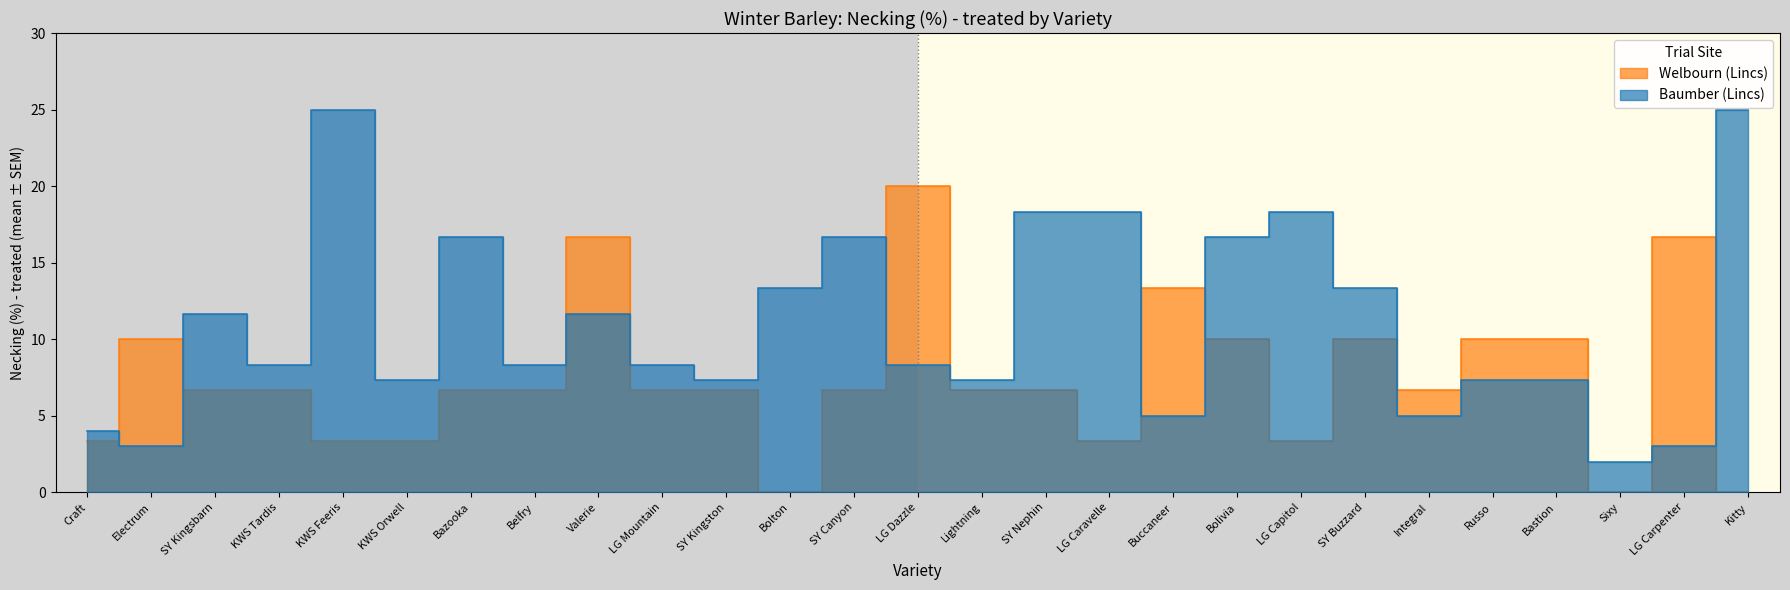

Which category has the highest value in the Welbourn (Lincs) series?

LG Dazzle